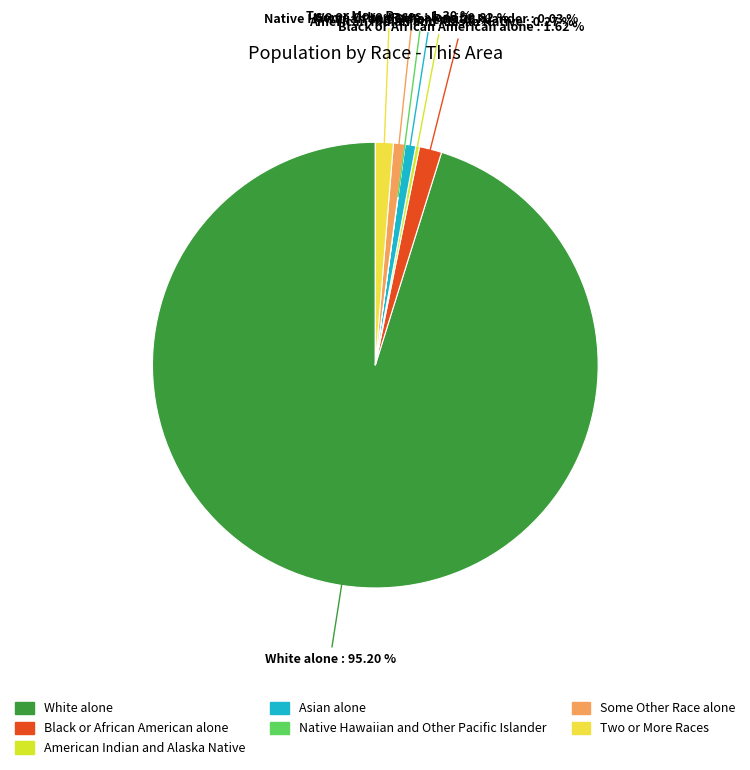

To the nearest percent, what is the combined percentage of Black or African American alone and Asian alone?

2%